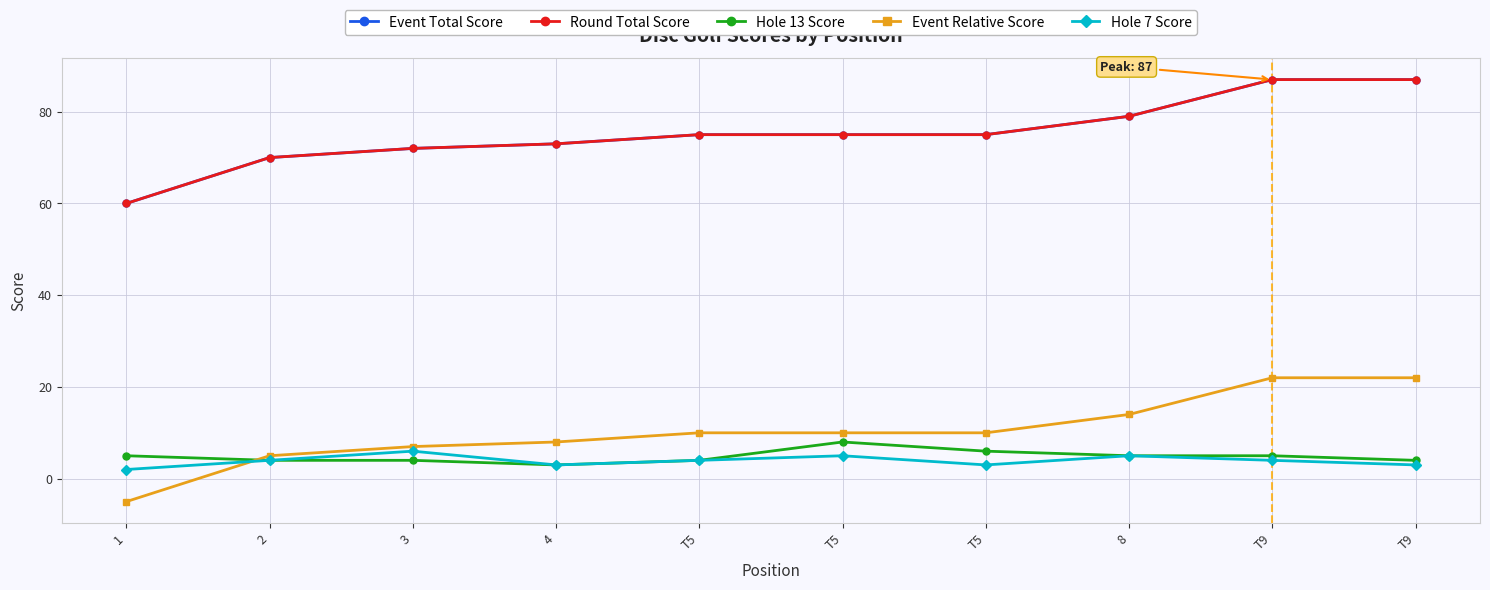

What is the total value across all series at T9?

205